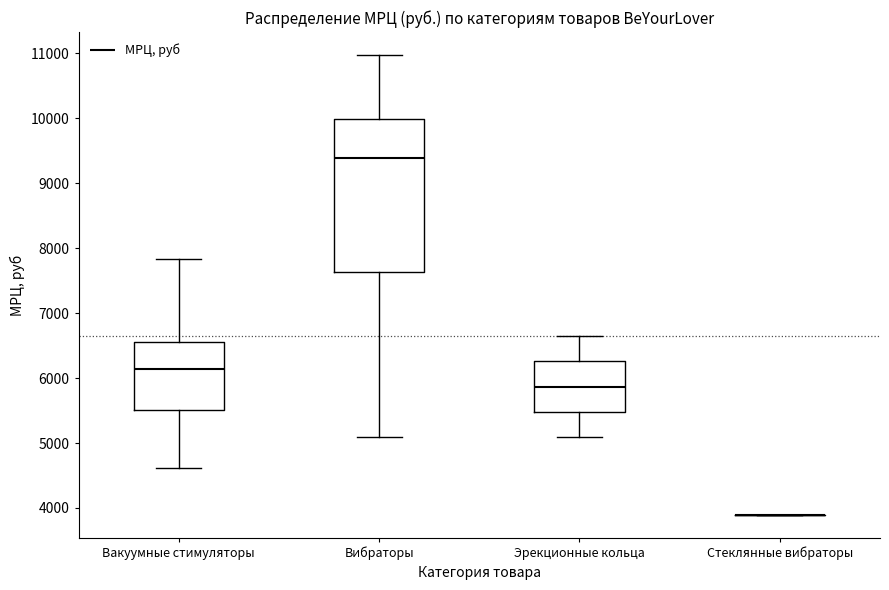

Which box is the tallest, from its lower edge to its upper edge?

Вибраторы